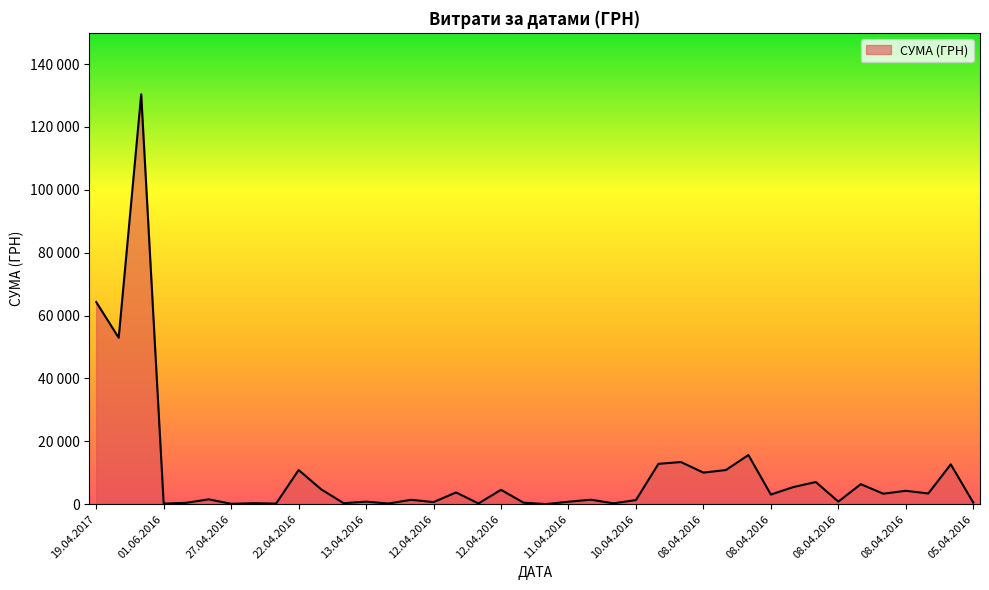

What is the sum of all values?

391499.4